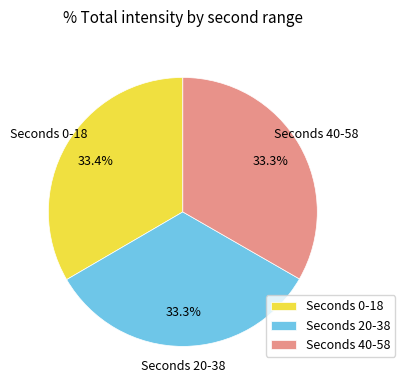

Does Seconds 40-58 represent more than half of the total?

No